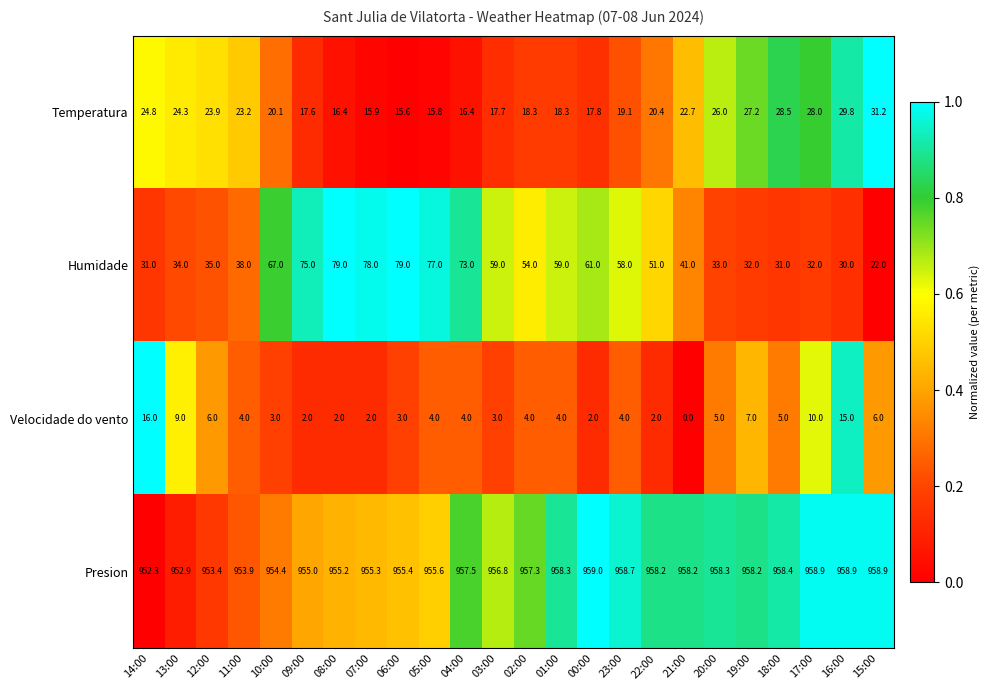

Which label corresponds to the smallest value in the chart?

21:00